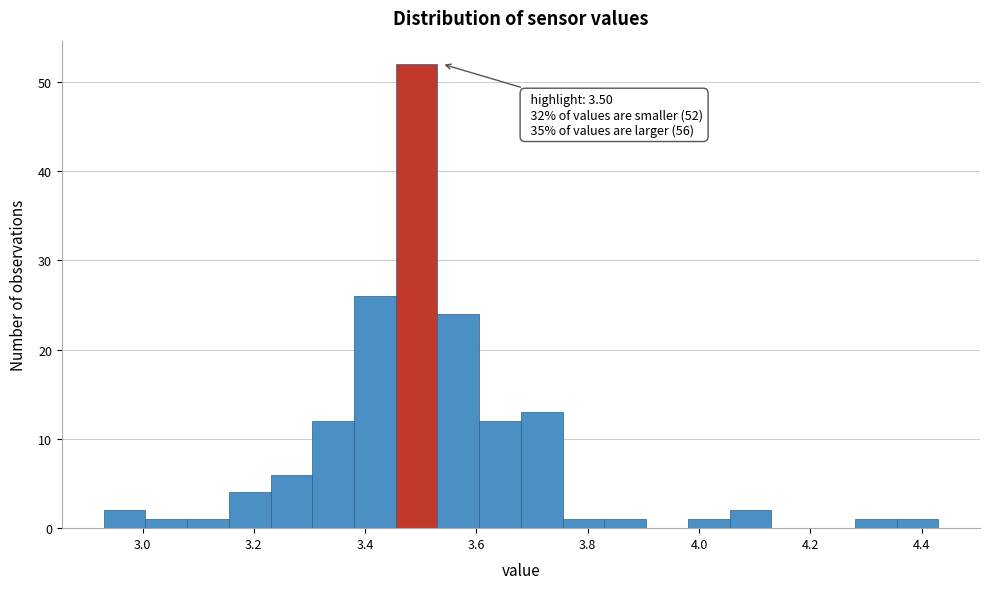

Around what value on the x-axis is the tallest bar? Give the approximate position of its centre, as read against the axis.

3.50